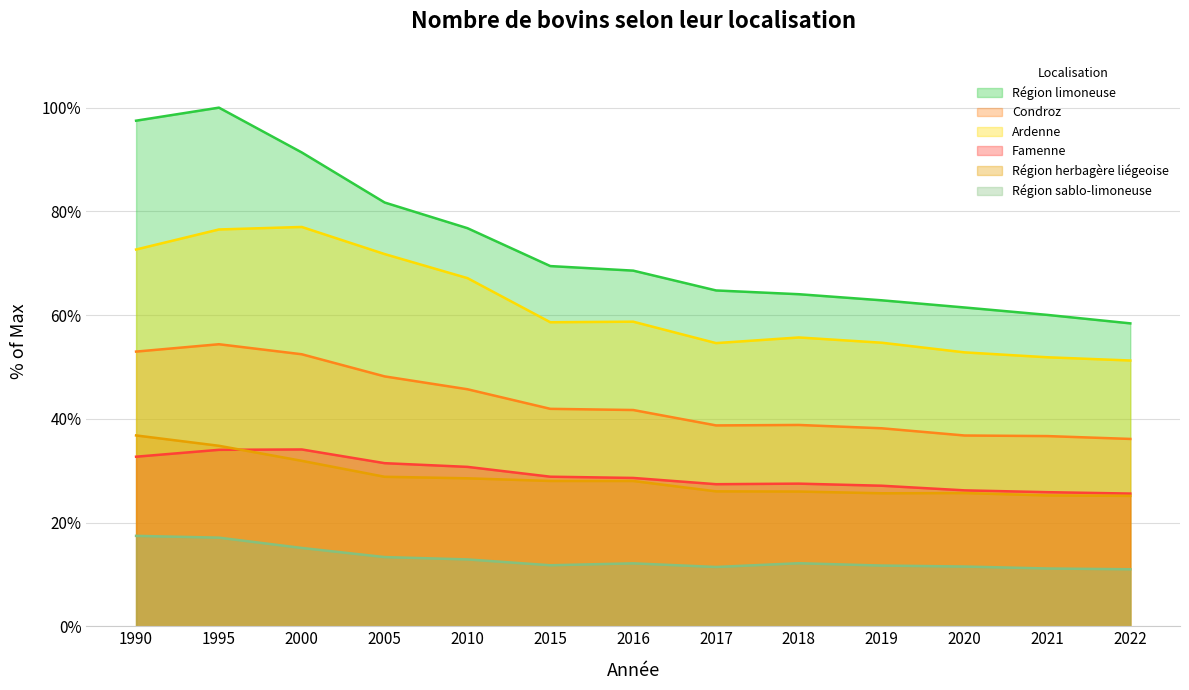

What is the smallest value displayed?

11.0